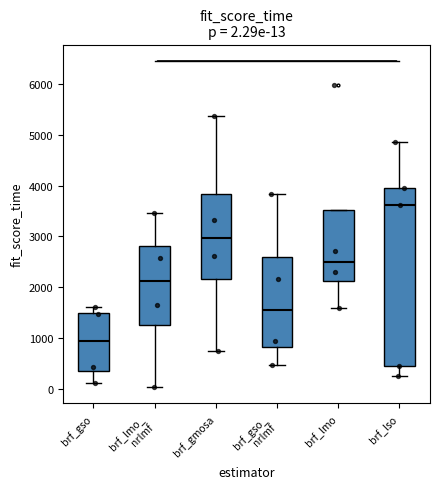

Comparing the boxes themselves (not the whiskers), which one is the tallest?

brf_lso